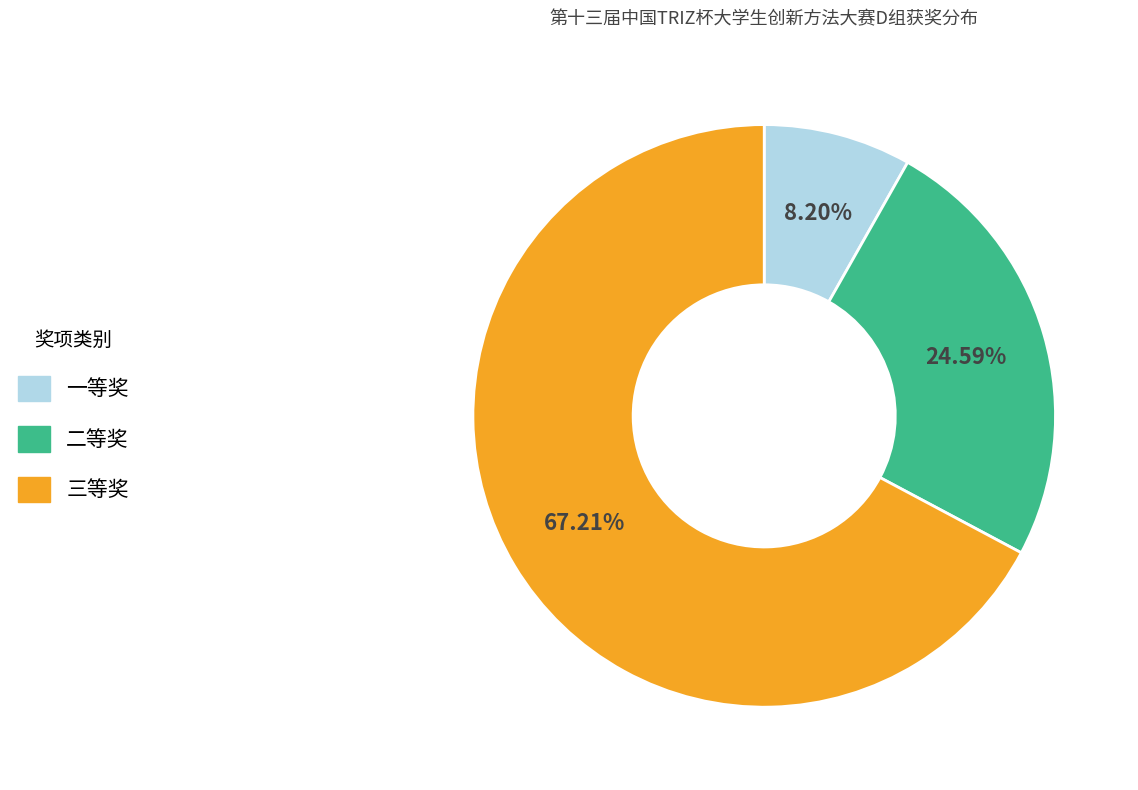

Which category has the smallest portion of the pie?

一等奖